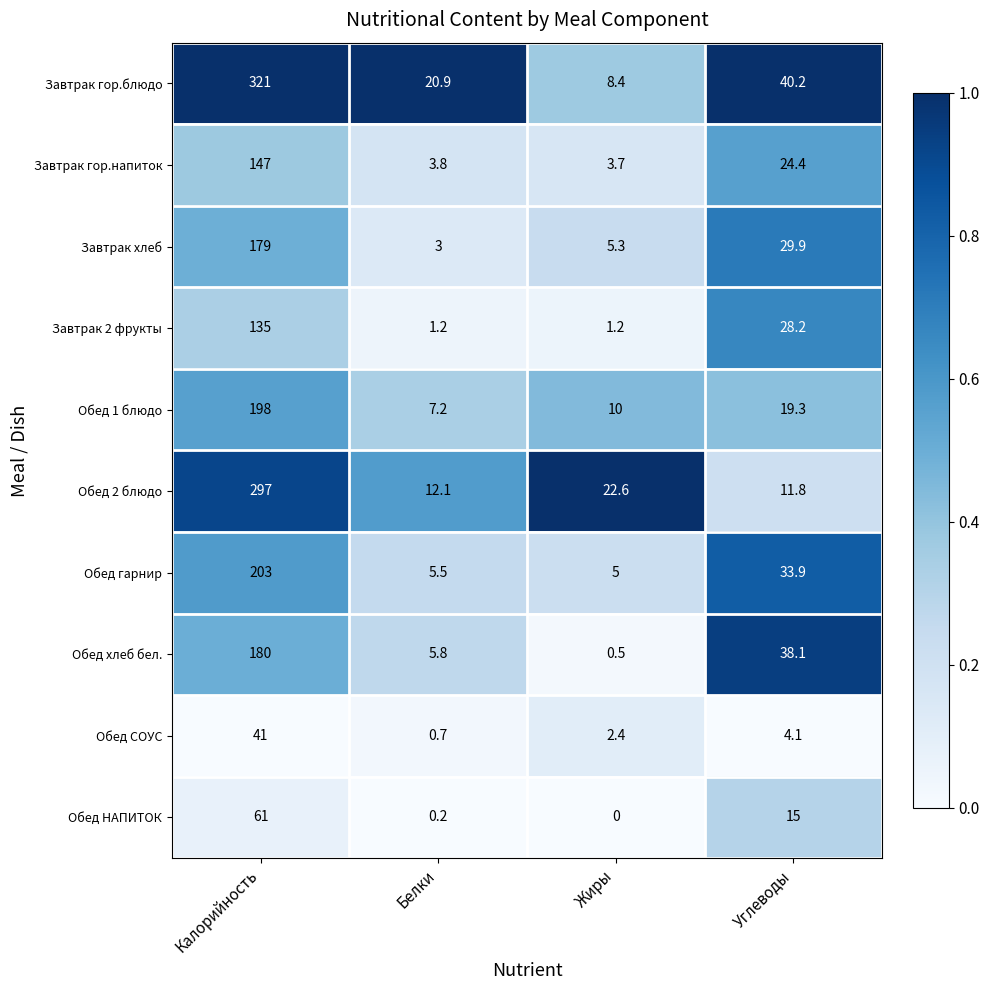

What is the difference between the second highest and second lowest values in the Обед 1 блюдо series?

9.3